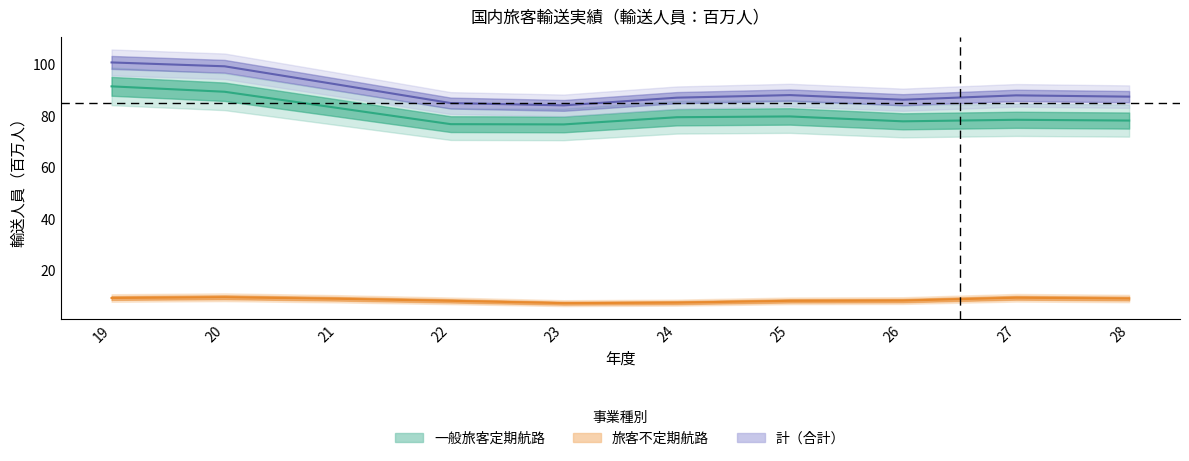

At which label is 一般旅客定期航路_輸送人員 closest to 84?

21